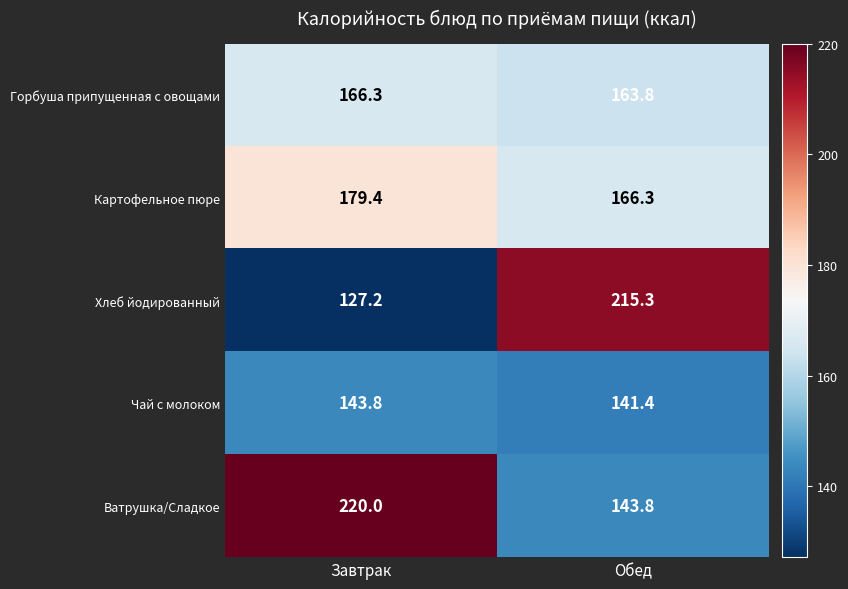

At Завтрак, list the series in order from smallest to largest.

Хлеб йодированный, Чай с молоком, Горбуша припущенная с овощами, Картофельное пюре, Ватрушка/Сладкое